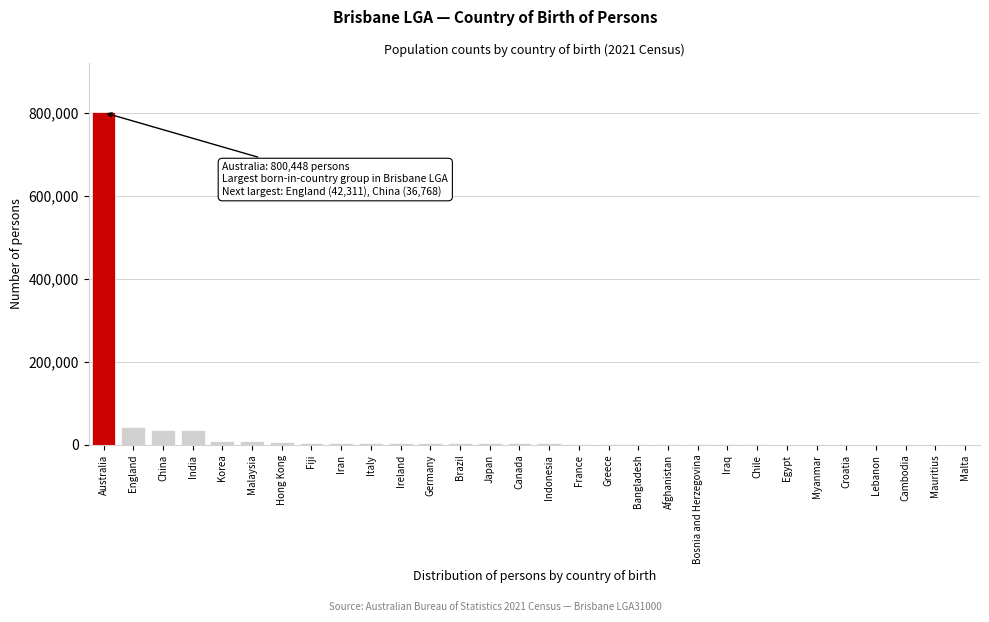

Which category has the highest value across all series?

Australia